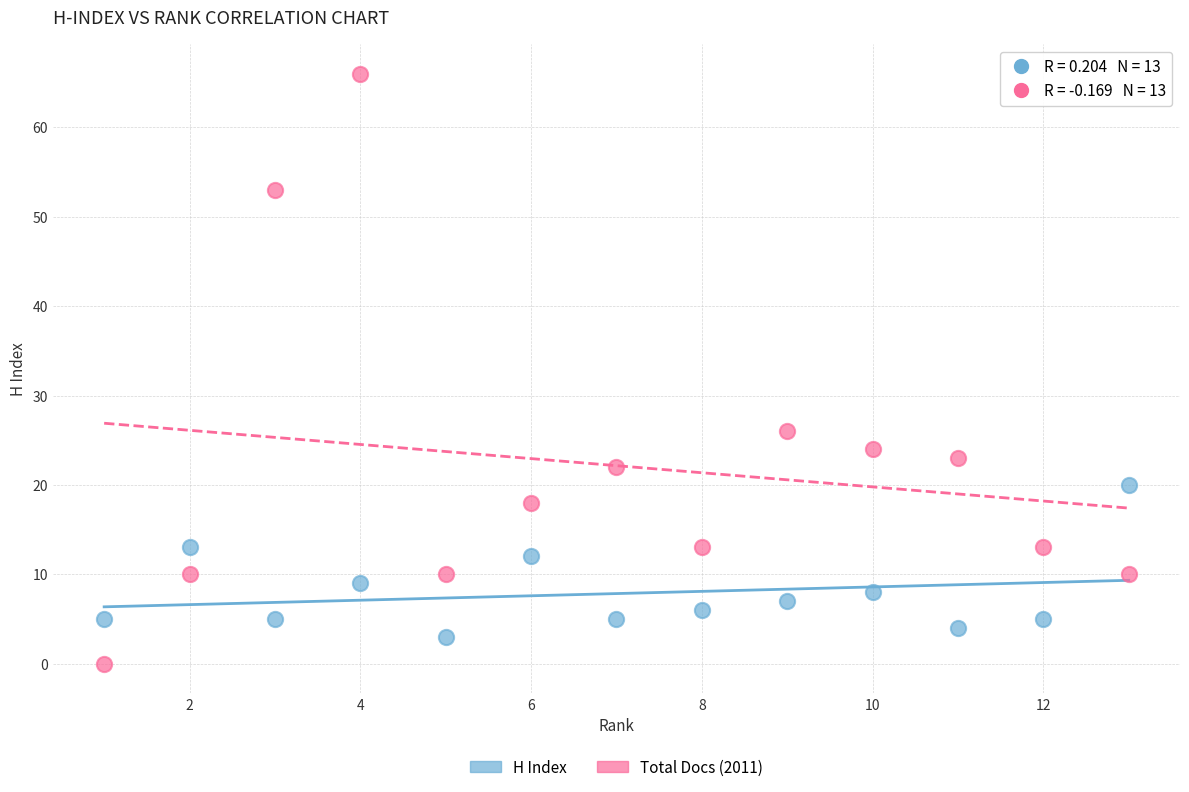

Across all data points, what is the range of Y values (max minus min)?

66